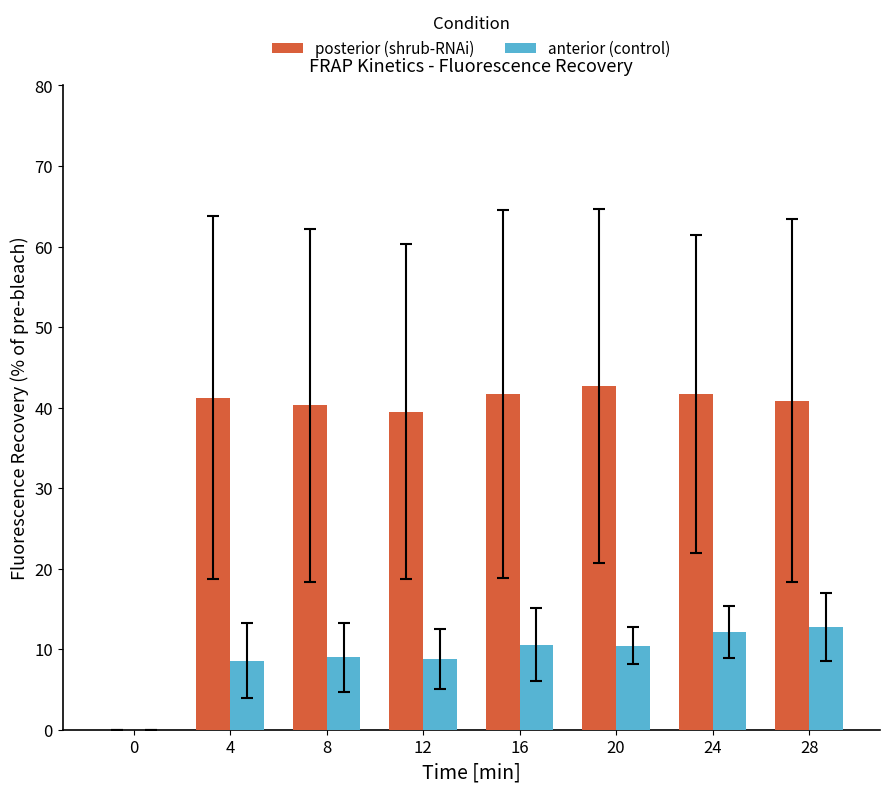

Which series has the largest total across all categories?

posterior (shrub-RNAi)